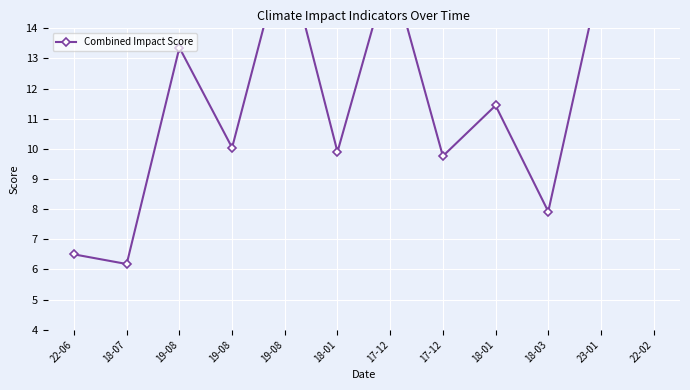

How many points are lower than both their immediate neighbors (excluding endpoints)?

5